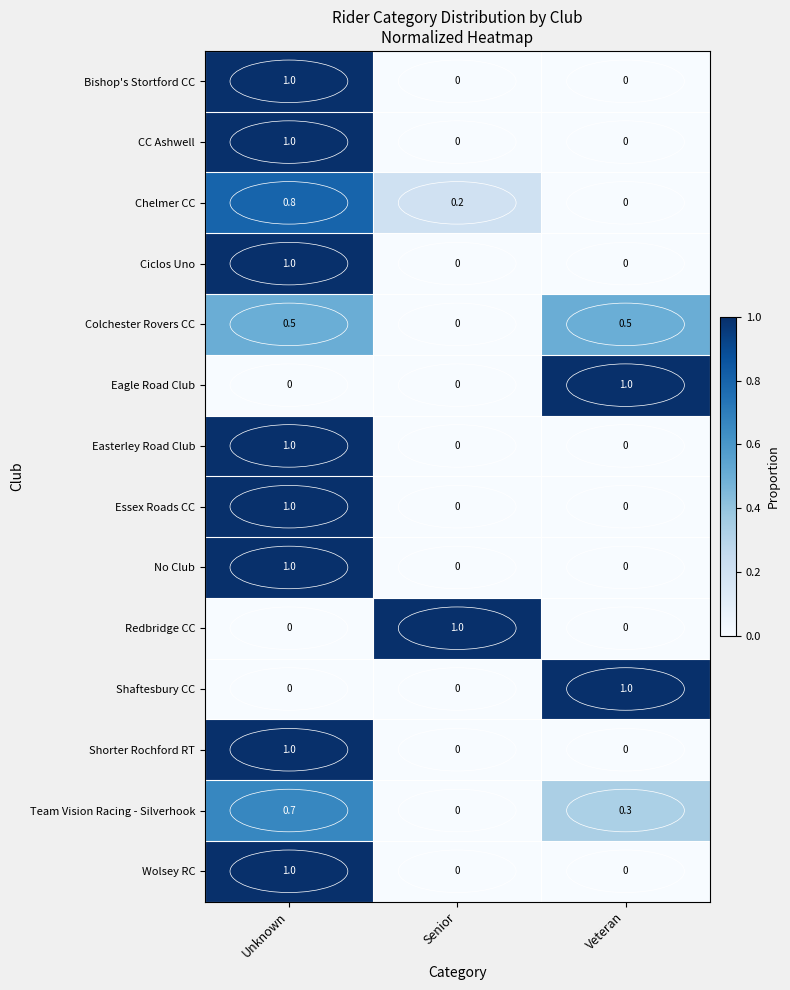

Is it true that CC Ashwell equals 0.6 at Senior?

False